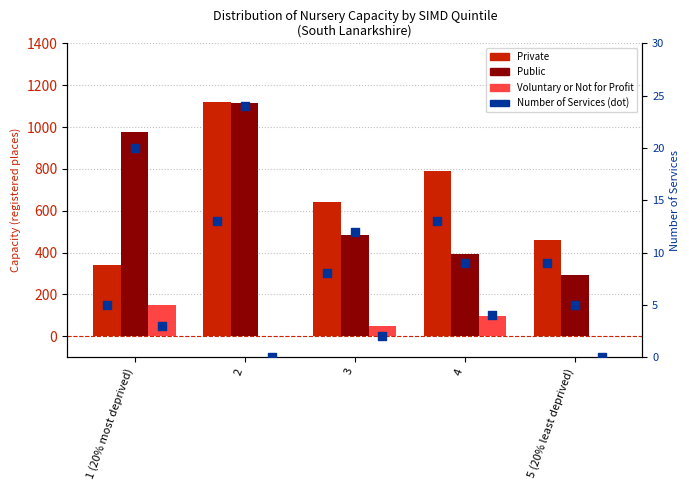

Which series contains the highest Y value?

Private